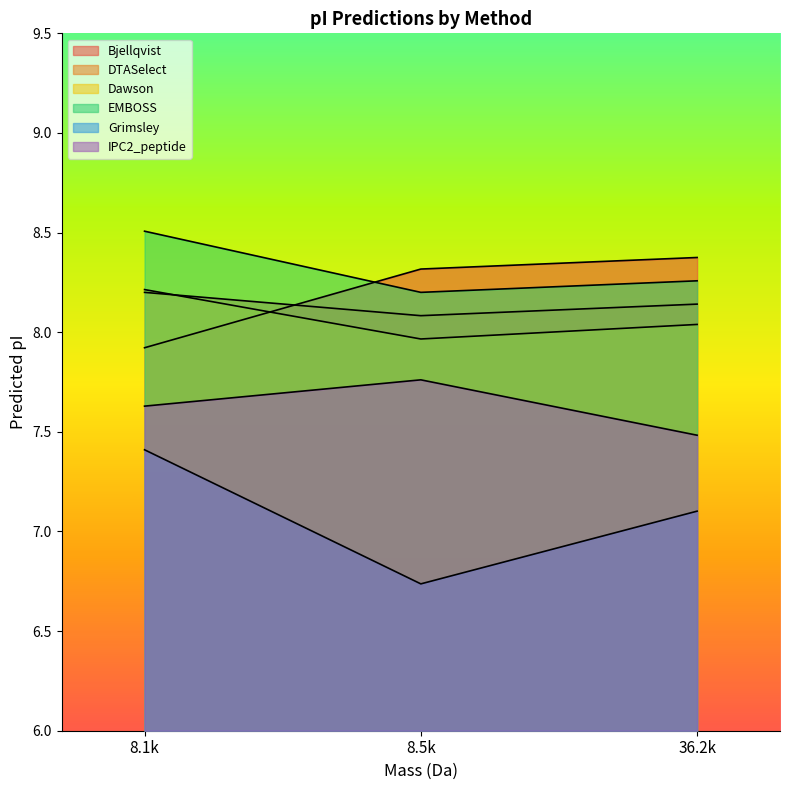

What is the lowest value of the Grimsley series?

6.7